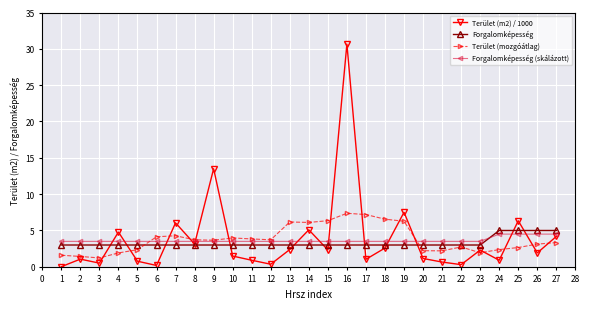

What is the maximum value shown in the chart?

30.7